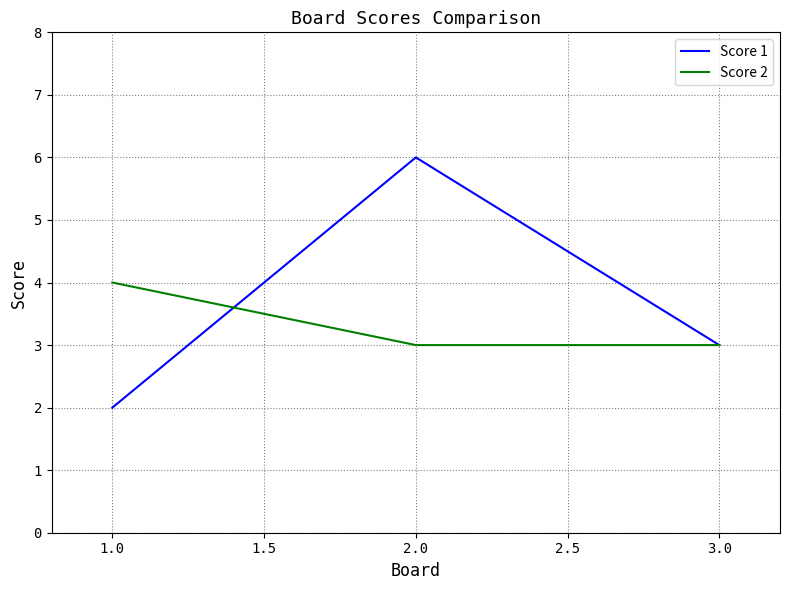

The Score 2 series shows 3 at 2.0. True or false?

True